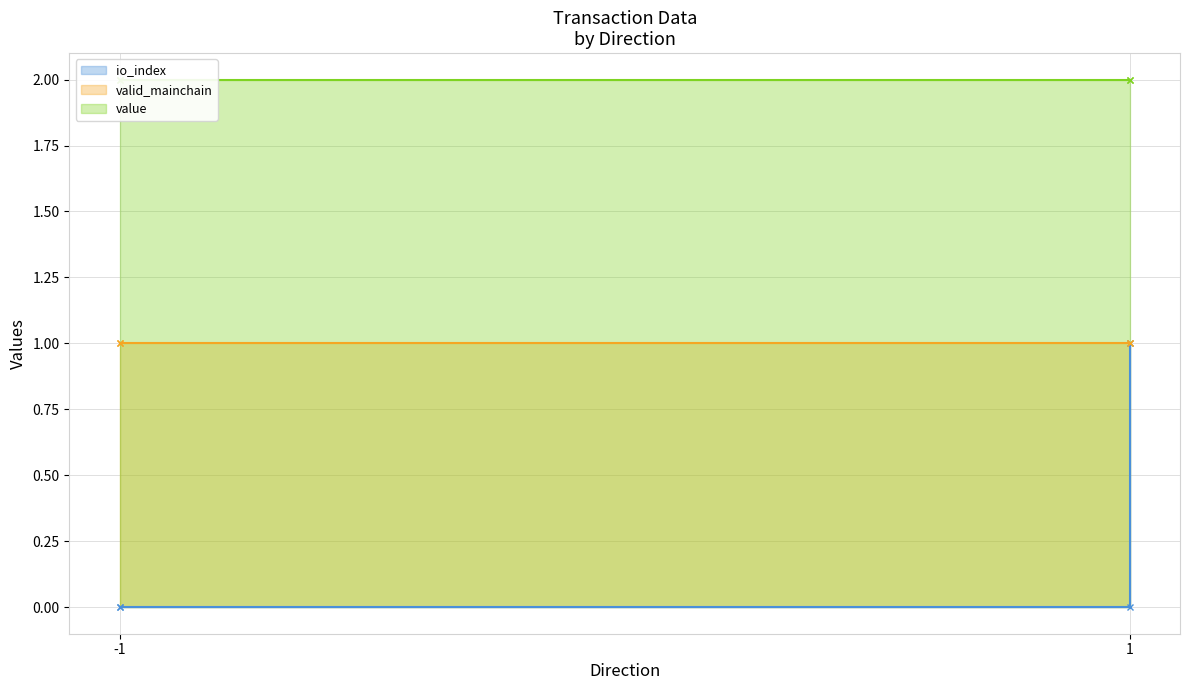

How many lines are shown in the chart?

3